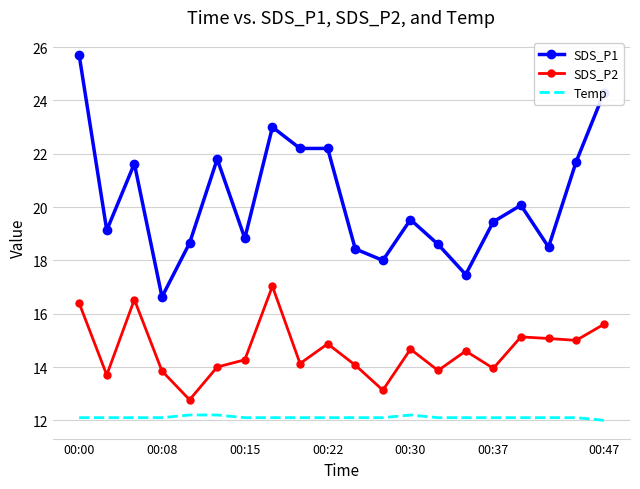

True or false: SDS_P2 and Temp cross at least once.

False